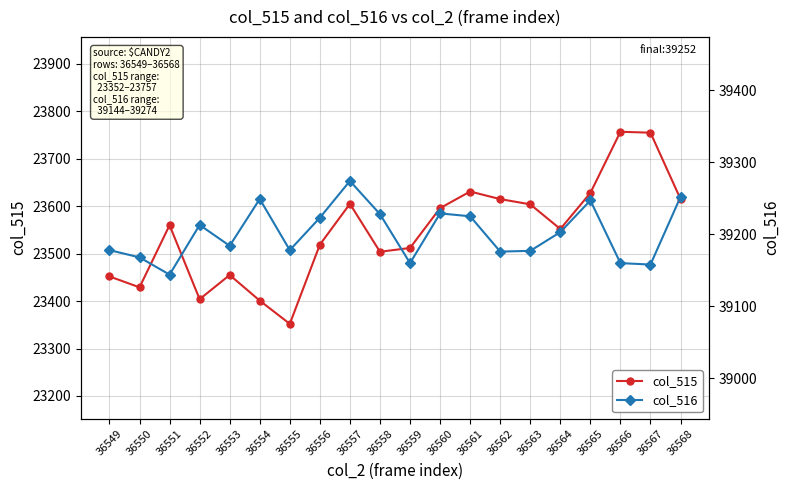

How many interior local valleys does the col_516 series have?

6